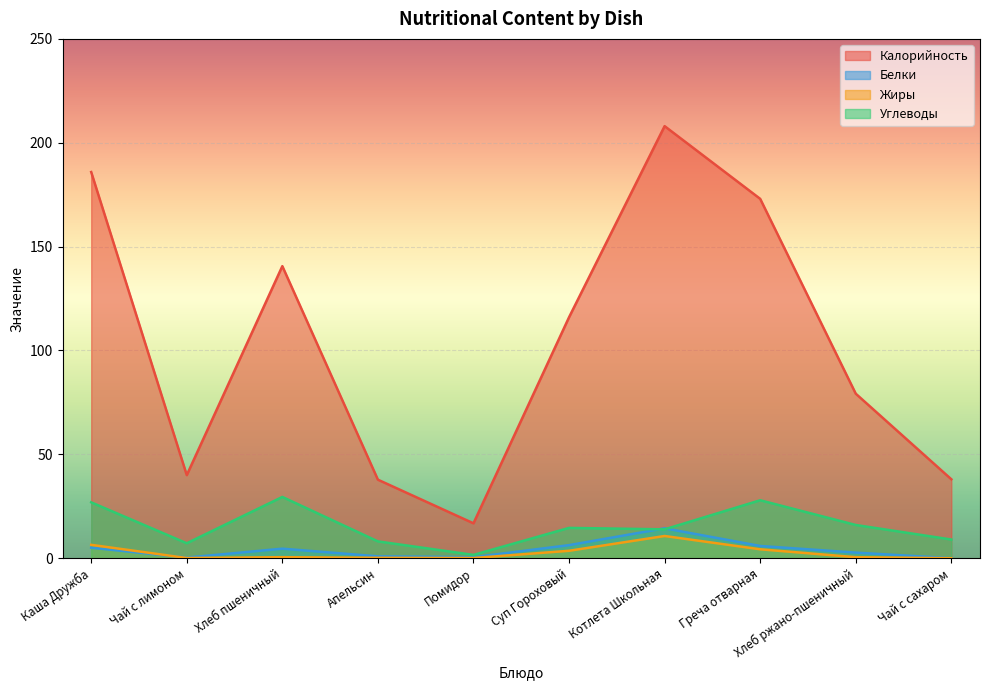

What is the total value across all series at Суп Гороховый?

140.5